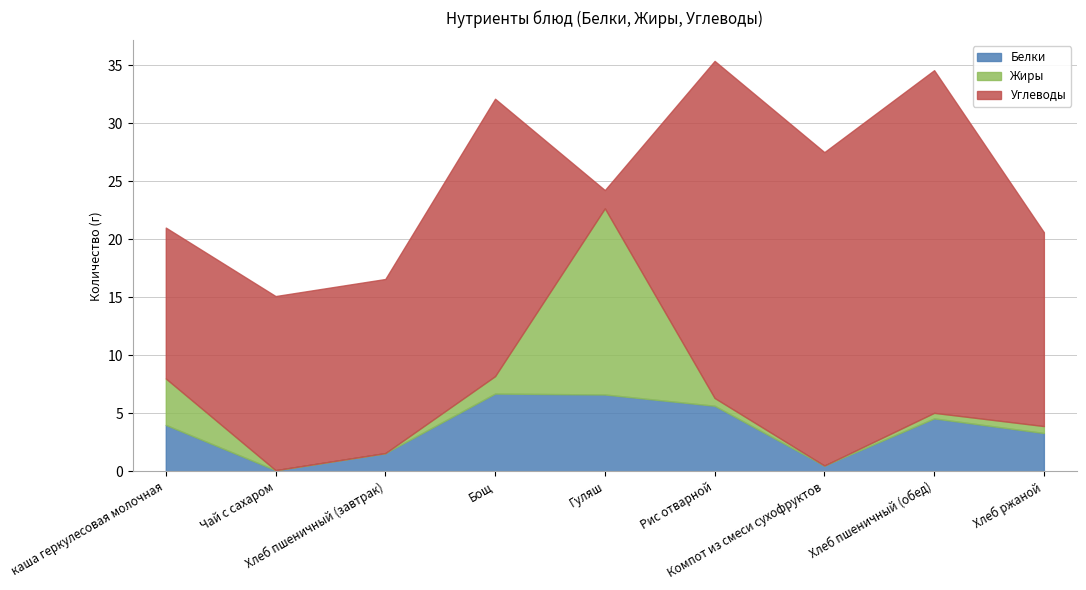

True or false: Жиры and Углеводы intersect in this chart.

True